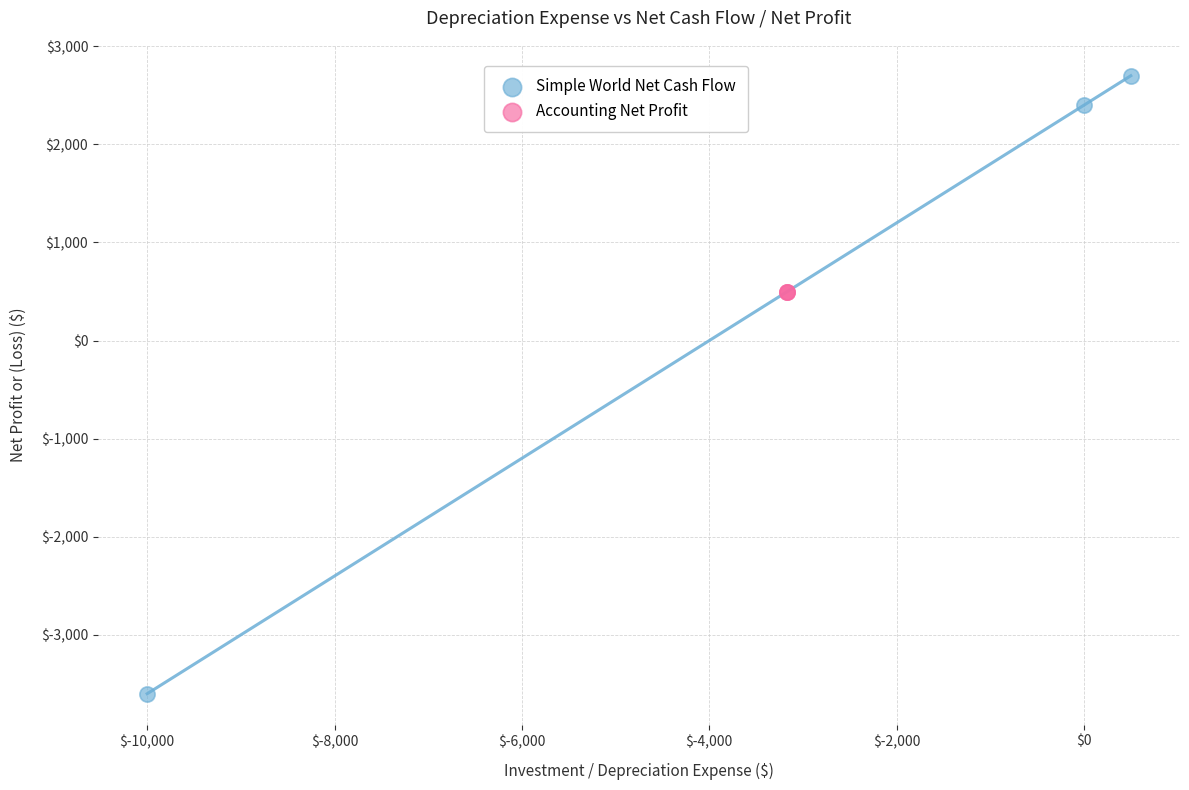

Which series reaches the minimum Y coordinate?

Simple World Net Cash Flow